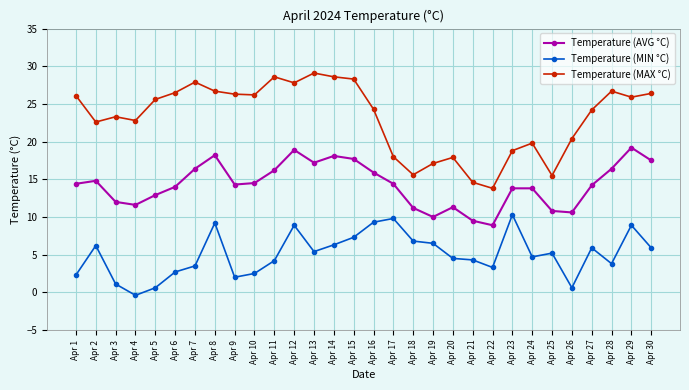

What is the lowest value of the Temperature (AVG °C) series?

8.9